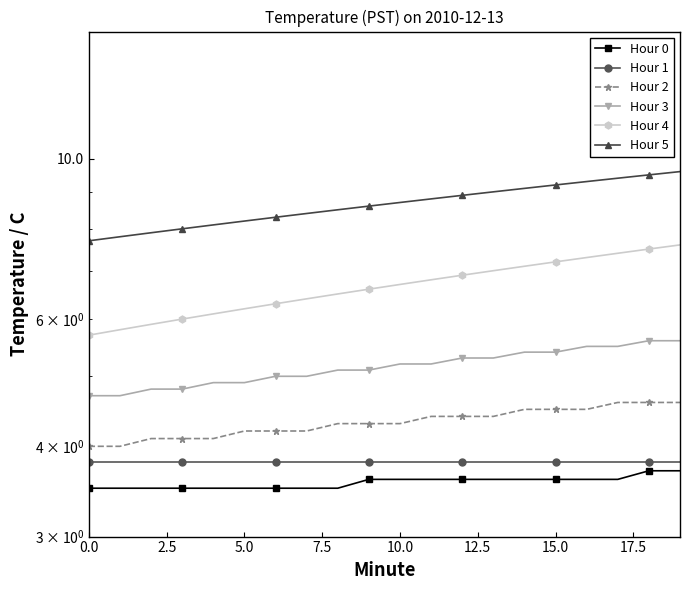

True or false: Hour 5 has a value of 12.2 at 5.0.

False